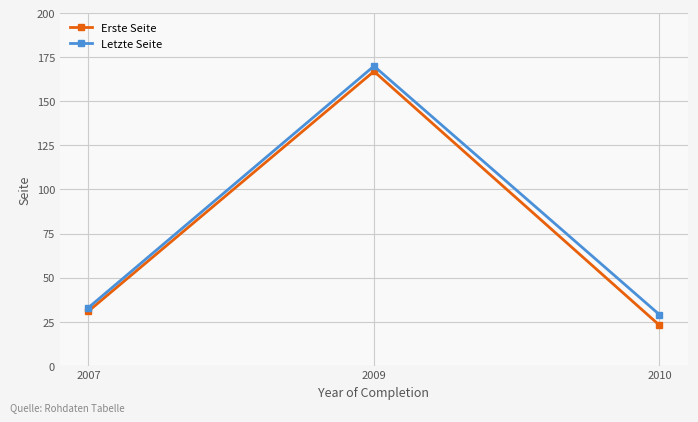

What is the difference between the highest and lowest values at 2009?

3